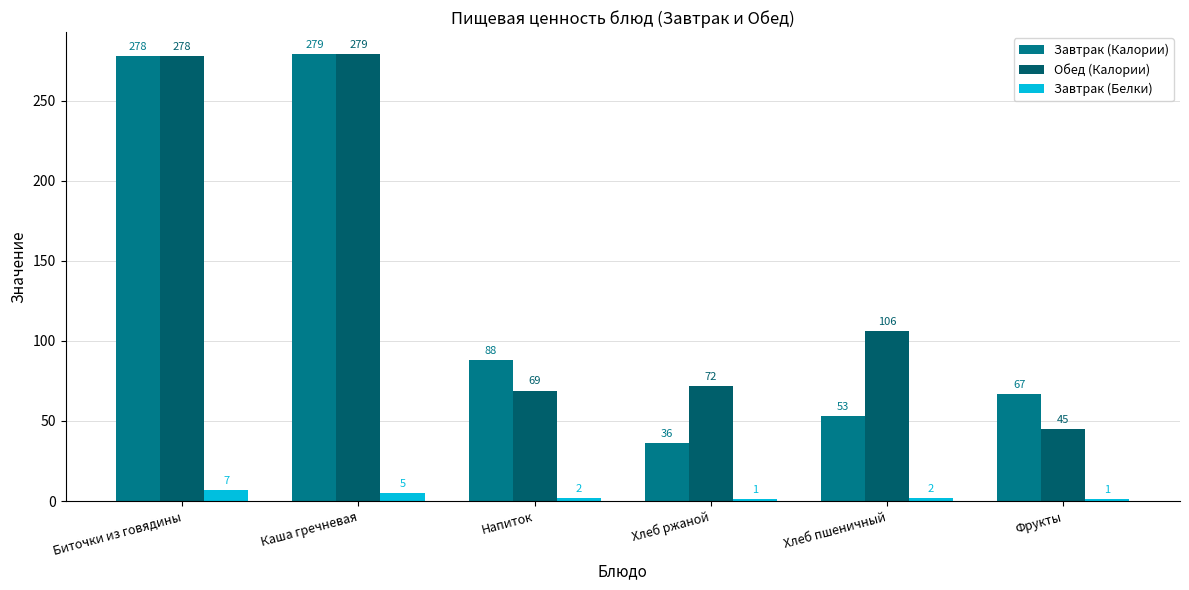

What is the spread (max minus min) of values at Хлеб пшеничный?

104